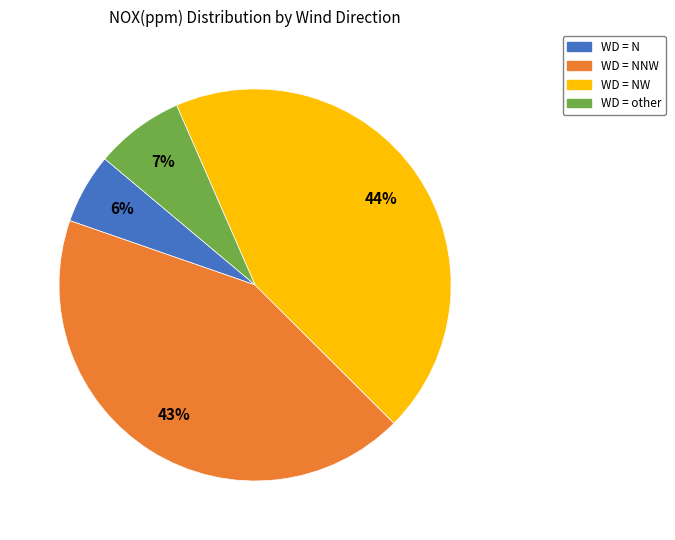

To the nearest percent, what is the average slice percentage?

25%